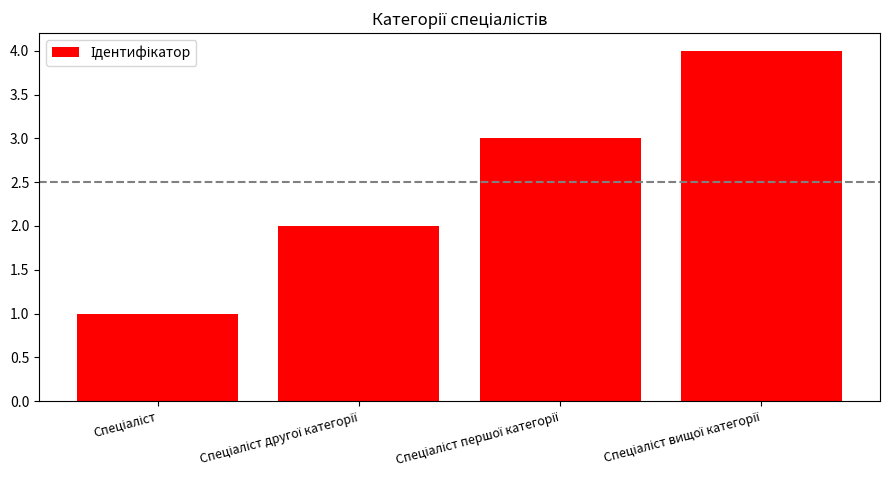

Count the number of data series in this chart.

1